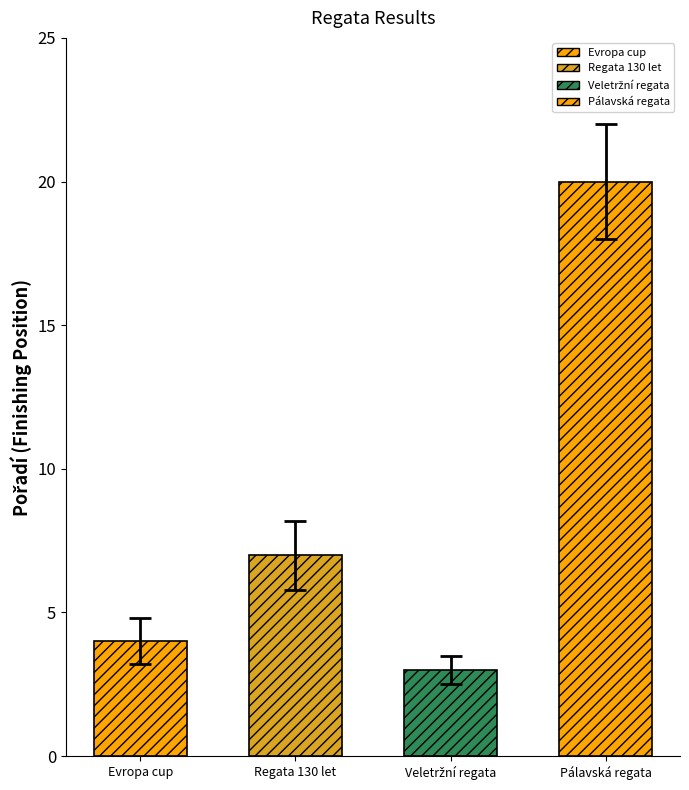

Are the bars horizontal?

No